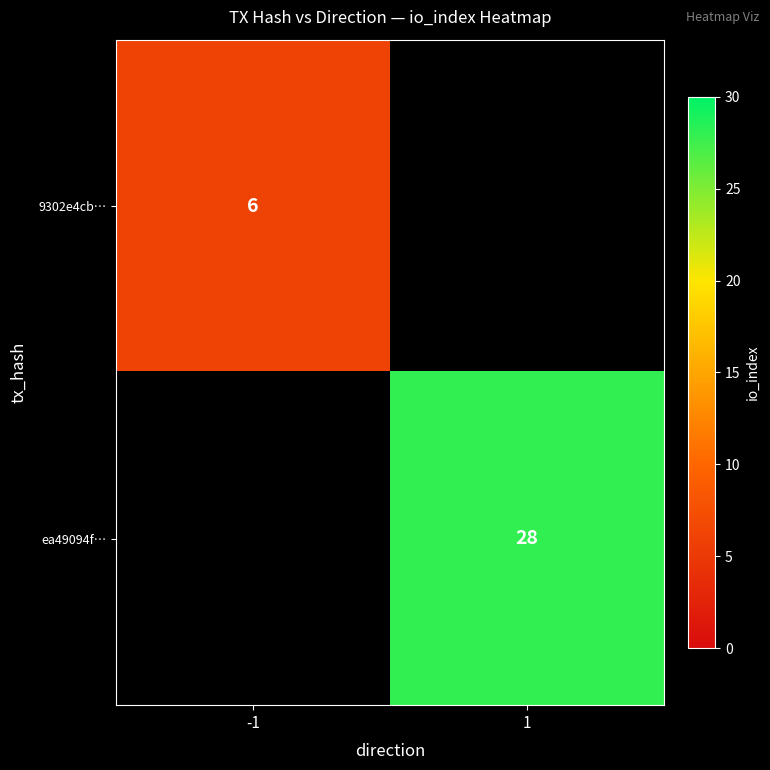

Is it true that 9302e4cb… equals 6 at -1?

True